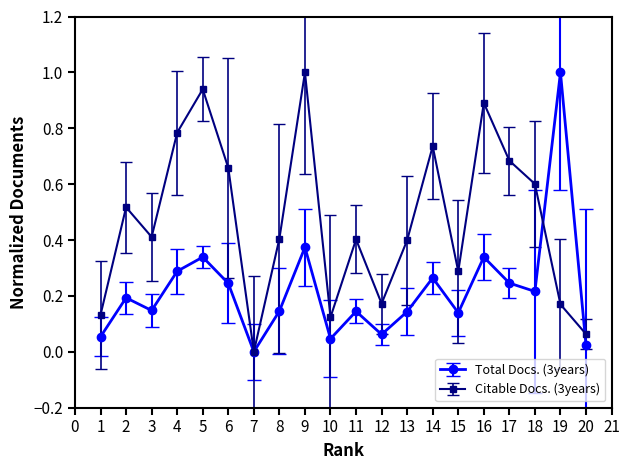

At which category is the sum across all series the highest?

9